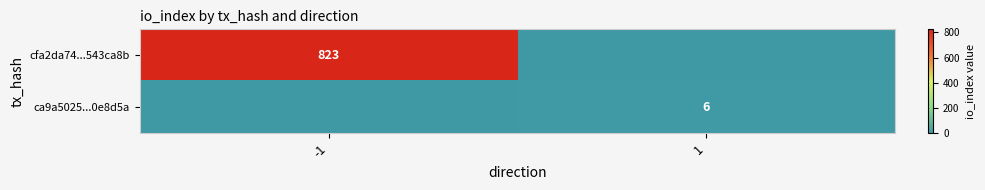

Is it true that ca9a5025...0e8d5a equals 6 at 1?

True